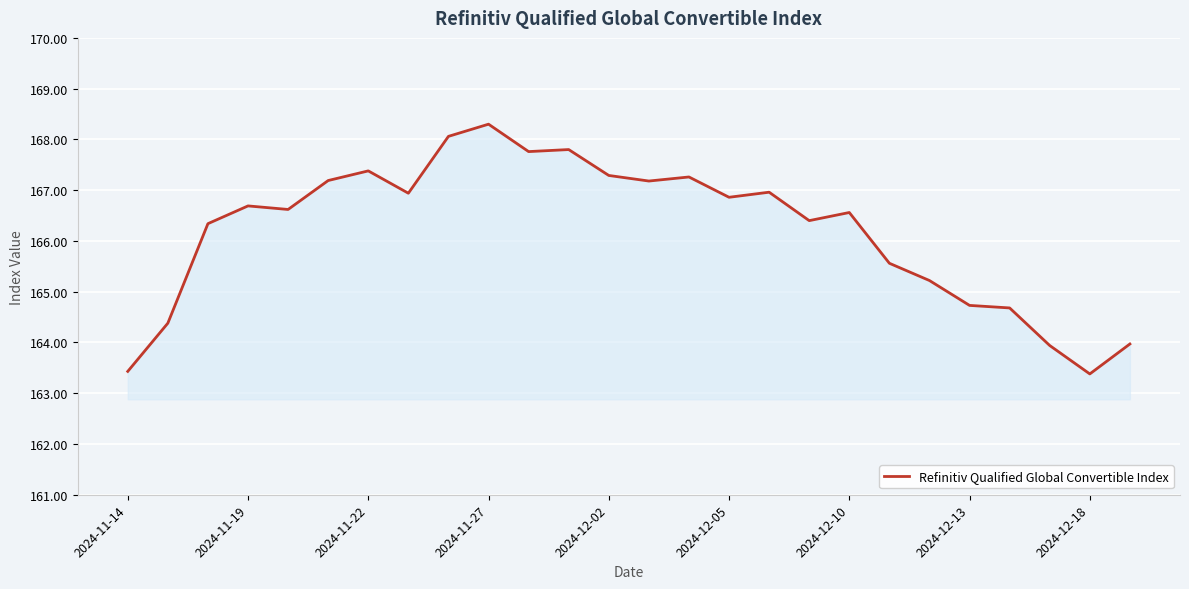

What is the greatest value displayed?

168.3